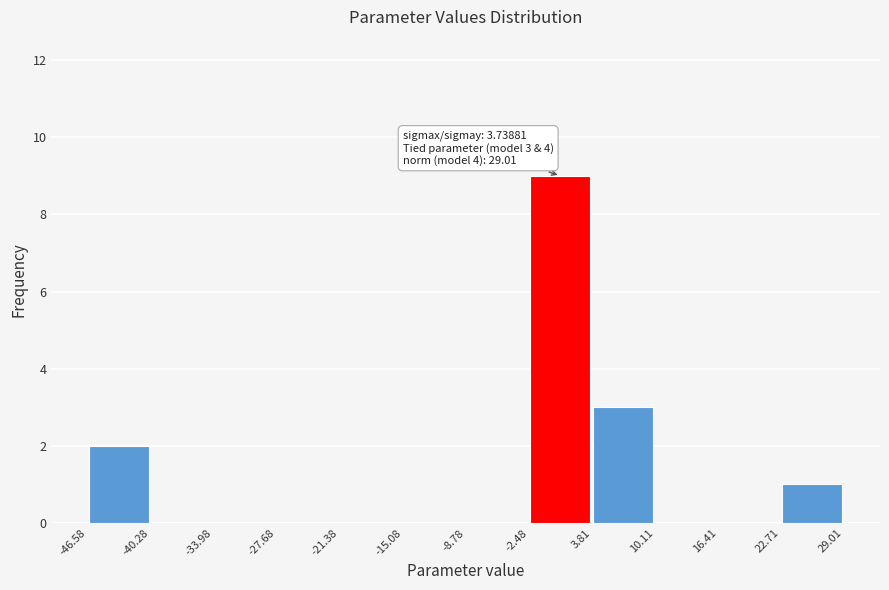

Over which range of the x-axis is the bar tallest?

-2.48 to 3.81